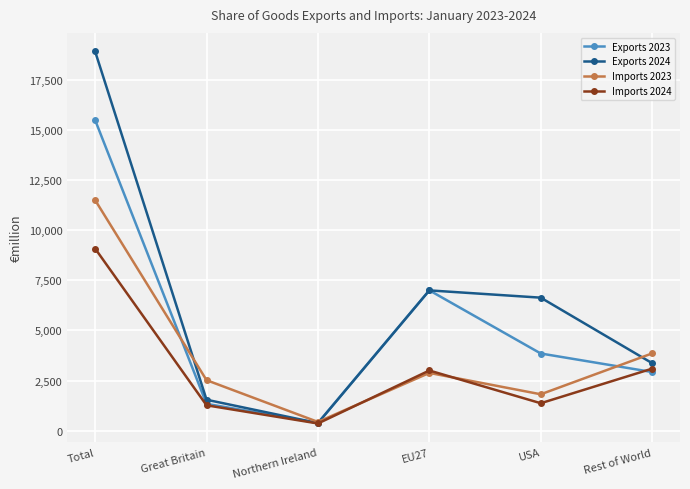

Which series changed the most between Great Britain and USA?

Exports 2024